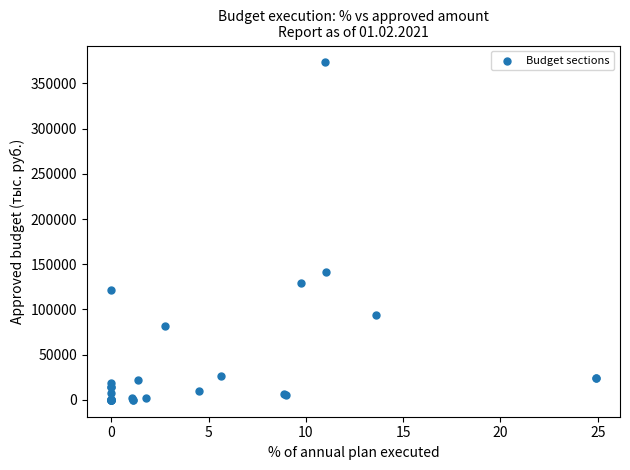

What Y value in the scatter plot is closest to 186648?

141853.0